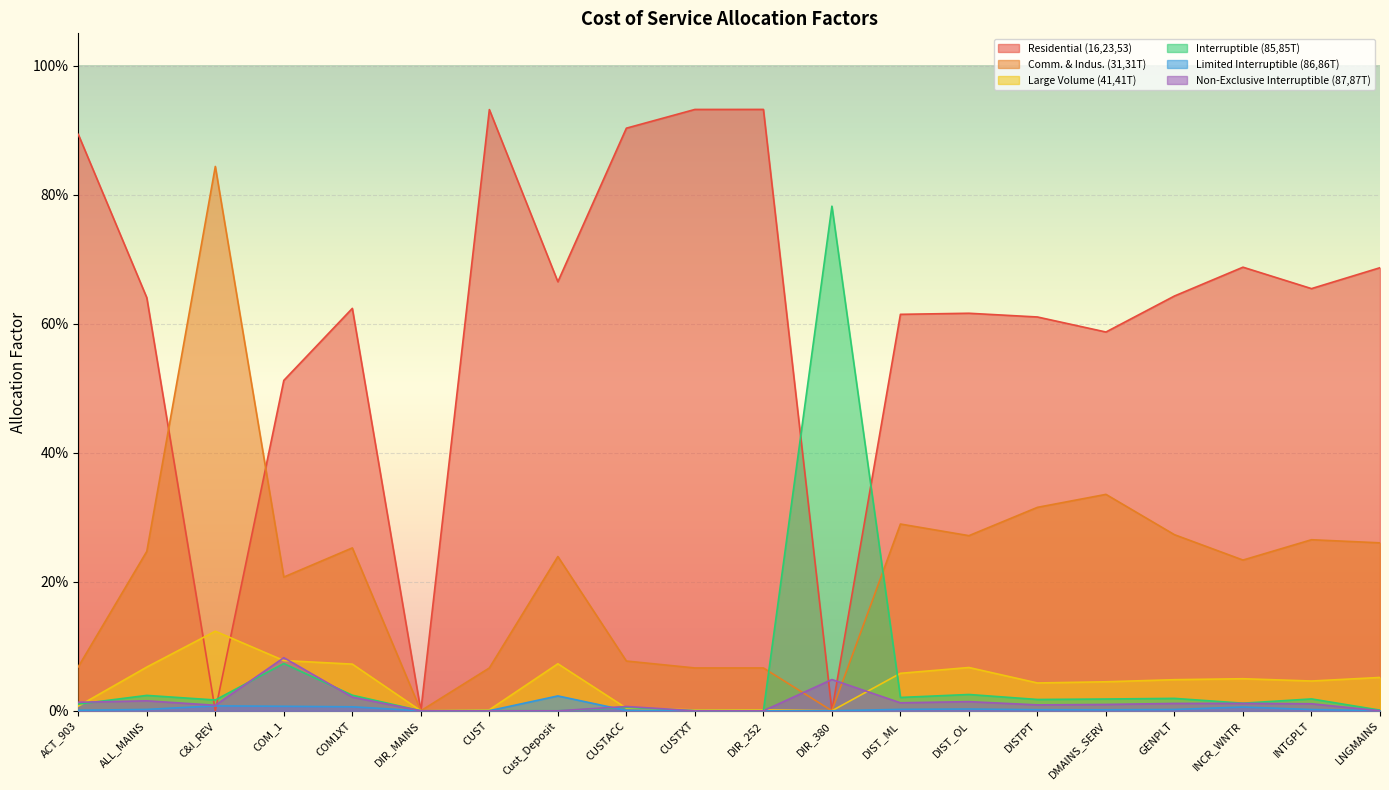

True or false: Limited Interruptible (86,86T) and Large Volume (41,41T) cross at least once.

False